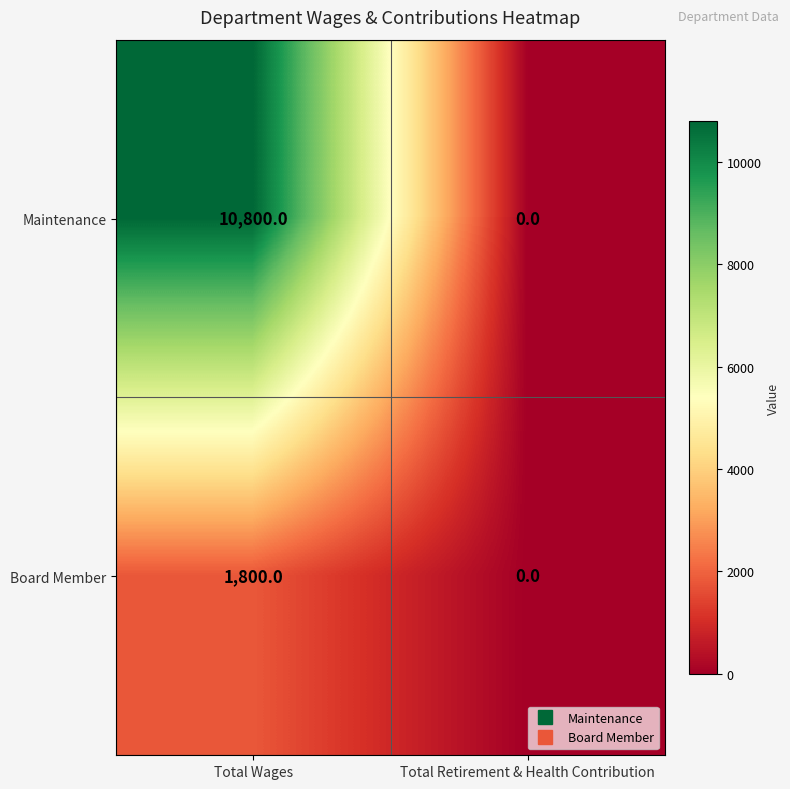

At how many categories does at least one series exceed 5790?

1